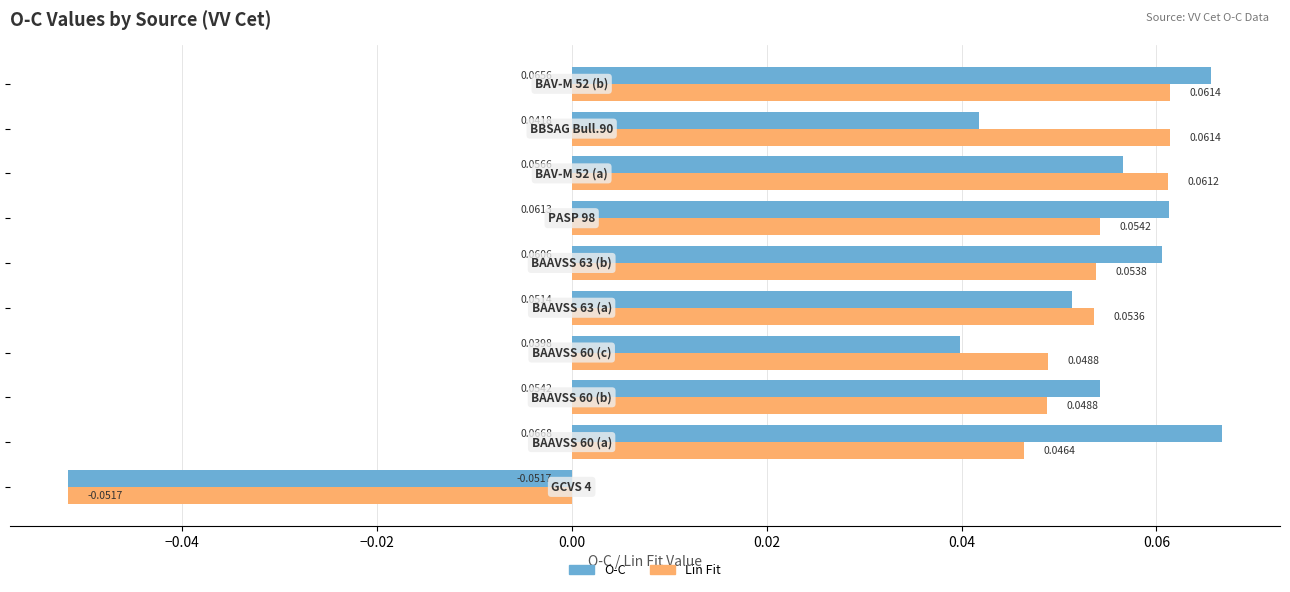

Which series has the largest range (max minus min)?

O-C